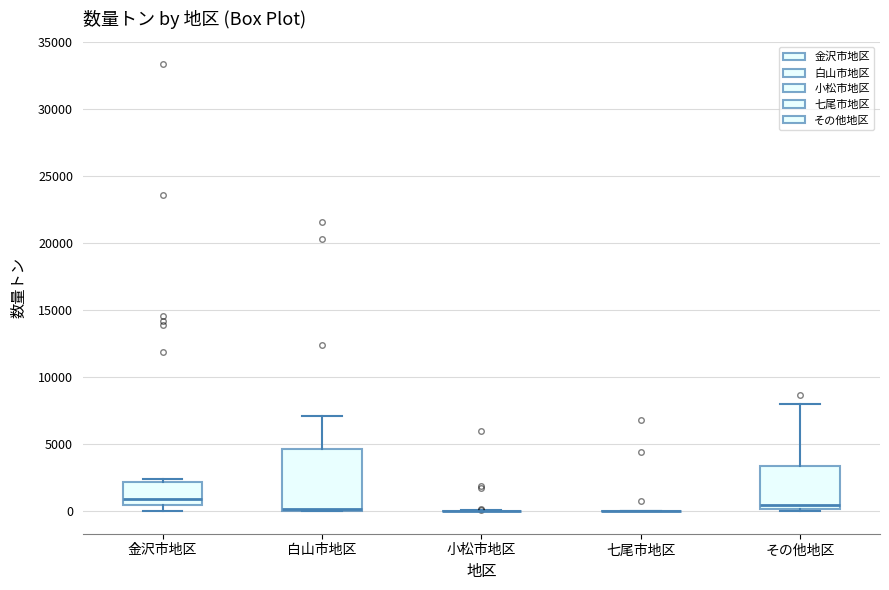

Reading left to right, transcribe this box plot: for each box, give where its median line is, the range the box spans, and where its two whiskers end, as read against the y-axis. The values are not printed on the chart, so give them approximately, as read against the axis.

金沢市地区: median 1000, box 500 to 2000, whiskers 0 to 2500
白山市地区: median 0 (just above the box's lower edge), box 0 to 4500, whiskers 0 to 7000
小松市地区: box collapsed to a line at 0, whiskers 0 to 0
七尾市地区: box collapsed to a line at 0, whiskers 0 to 0
その他地区: median 500, box 0 to 3500, whiskers 0 to 8000